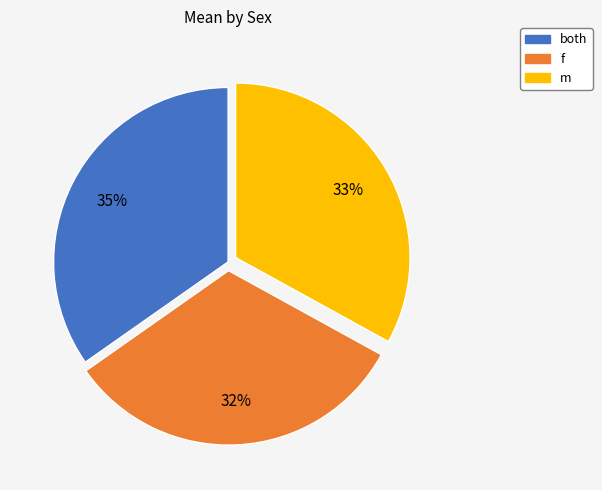

Count the number of slices in the pie.

3